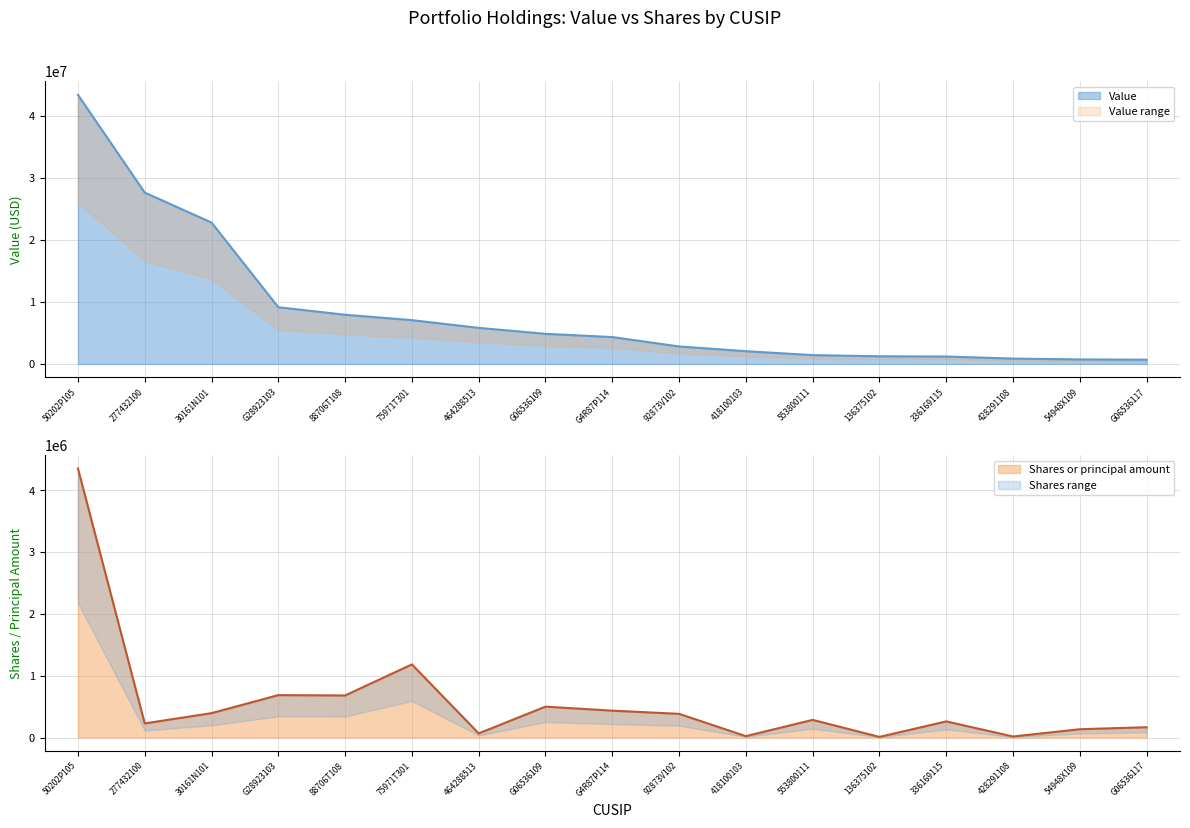

Reading right to left, extract all data points from this chart.

Value: 682000	722000	859000	1192000	1227000	1419000	2048000	2815000	4326000	4850000	5811000	7054000	7924000	9138000	22791000	27625000	43381000
Shares or principal amount: 166666	134532	16579	261159	9985	285807	22500	383459	434753	500000	66782	1183638	680792	686522	394580	228472	4355478